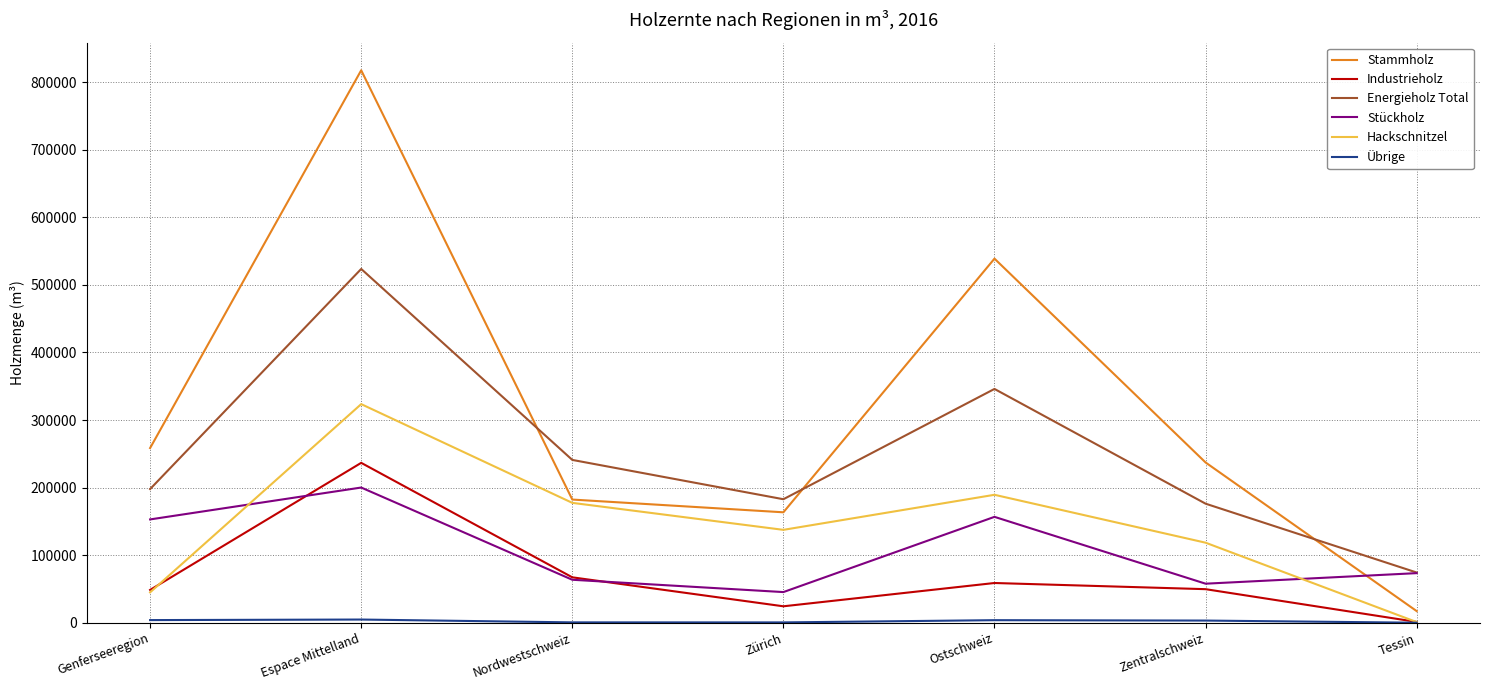

The Hackschnitzel series shows 323512 at Espace Mittelland. True or false?

True